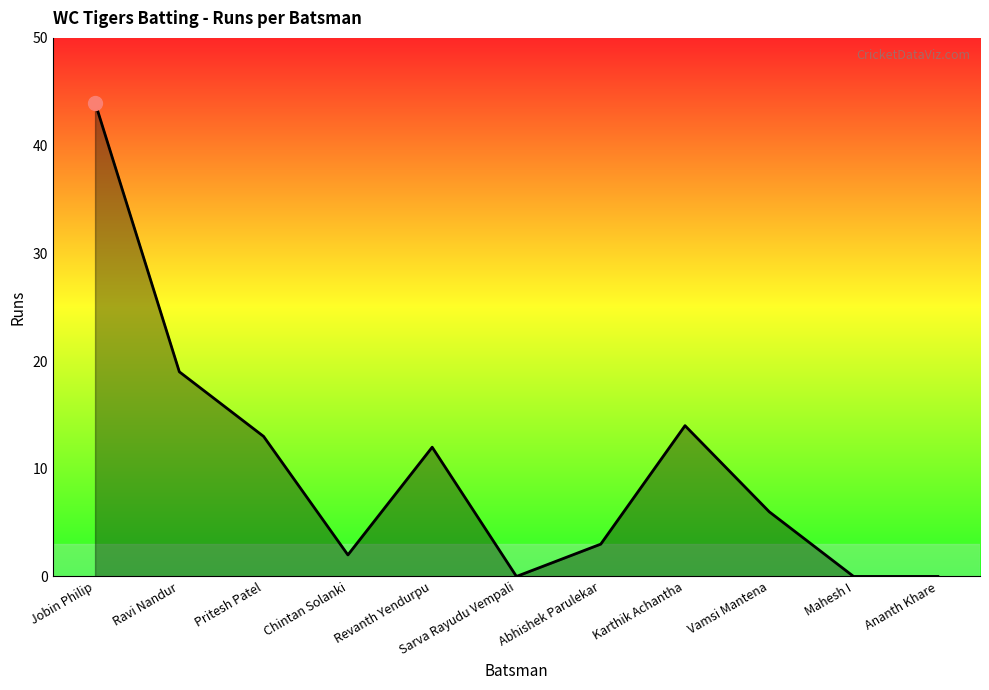

Does the chart have visible grid lines?

No